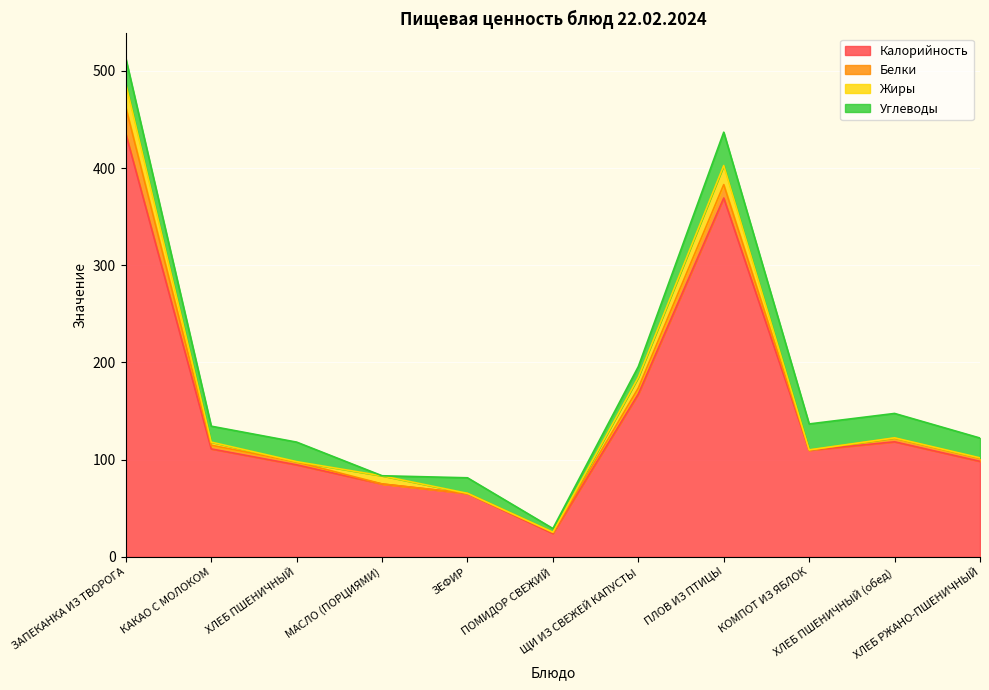

Count the number of categories in the chart.

11